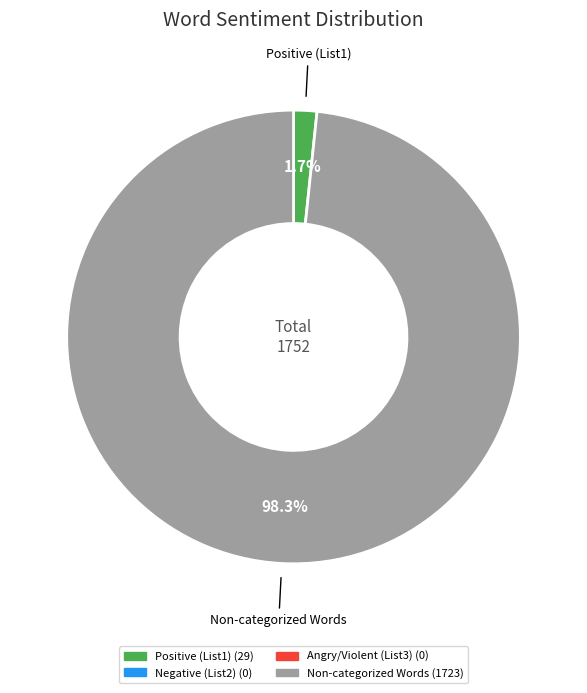

Does any single category account for the majority?

Yes